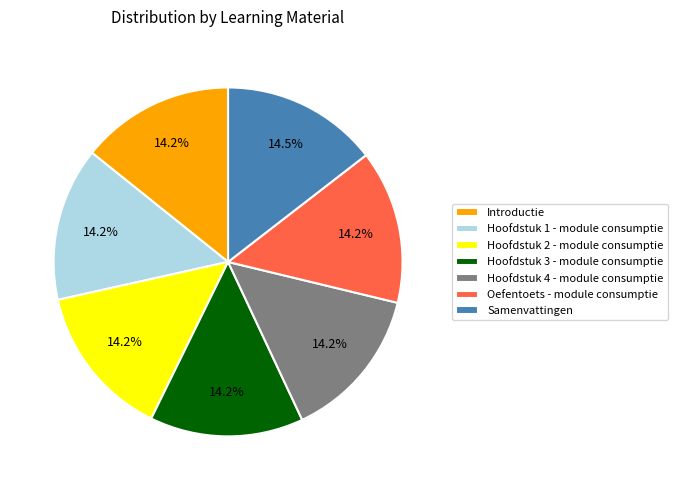

How many slices are in this pie chart?

7